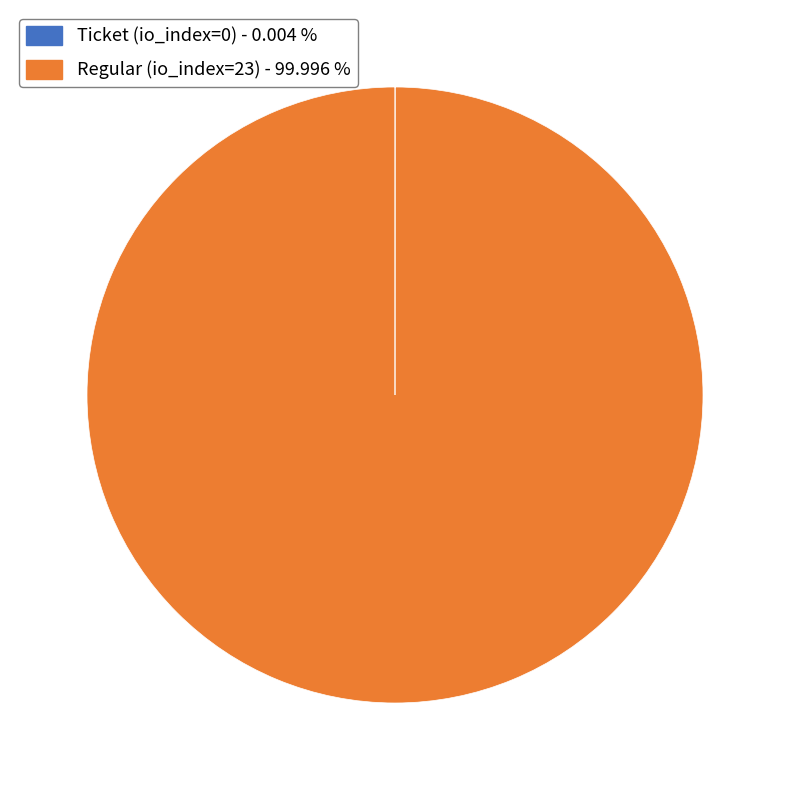

Is Regular (io_index=23) the majority of the pie?

Yes